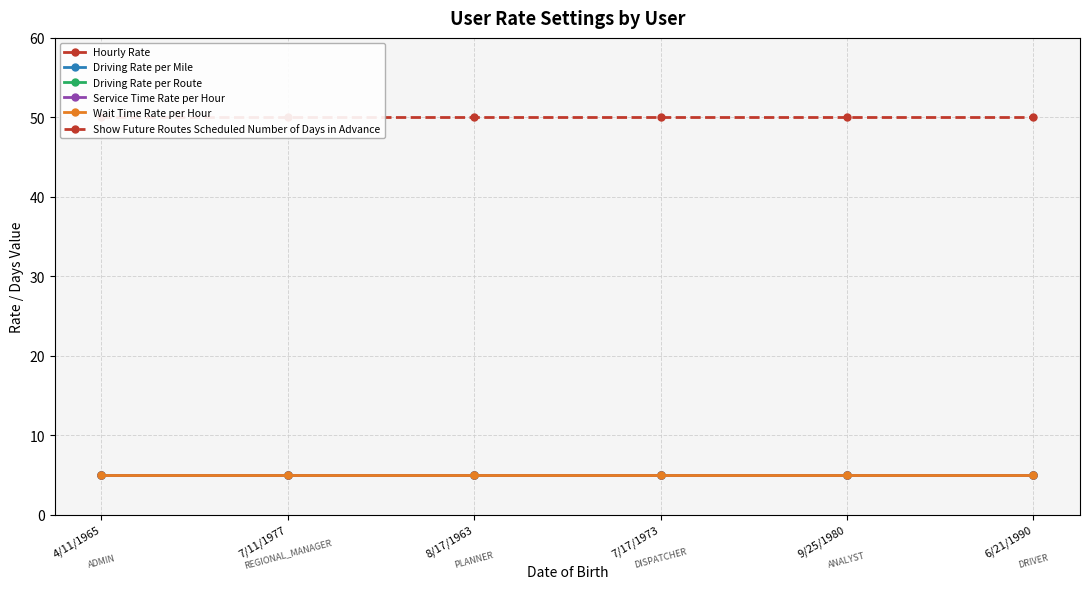

Is the value of Wait Time Rate per Hour at 7/11/1977 greater than the value of Driving Rate per Route at 6/21/1990?

No